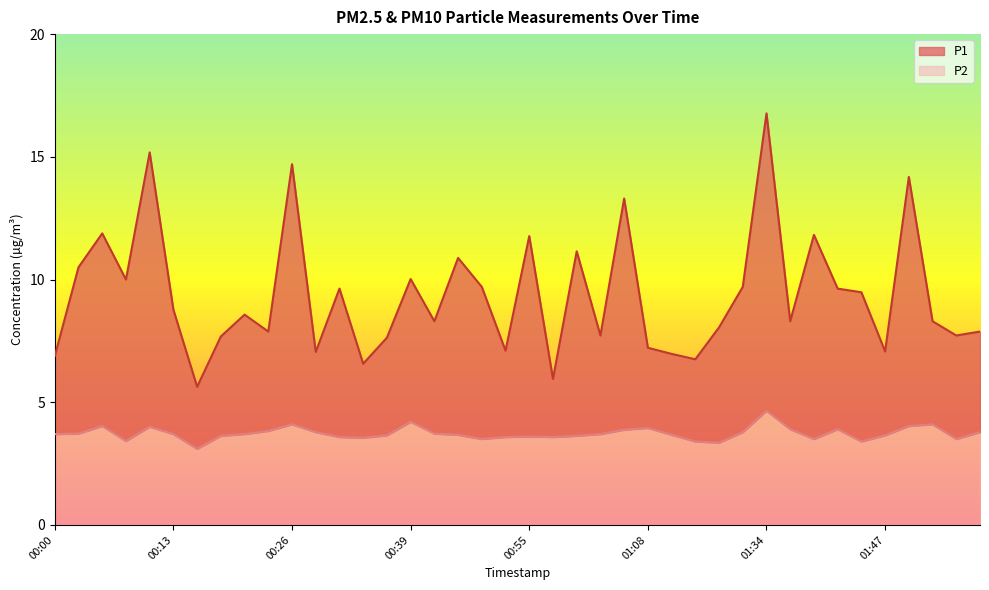

True or false: P2 and P1 intersect in this chart.

False